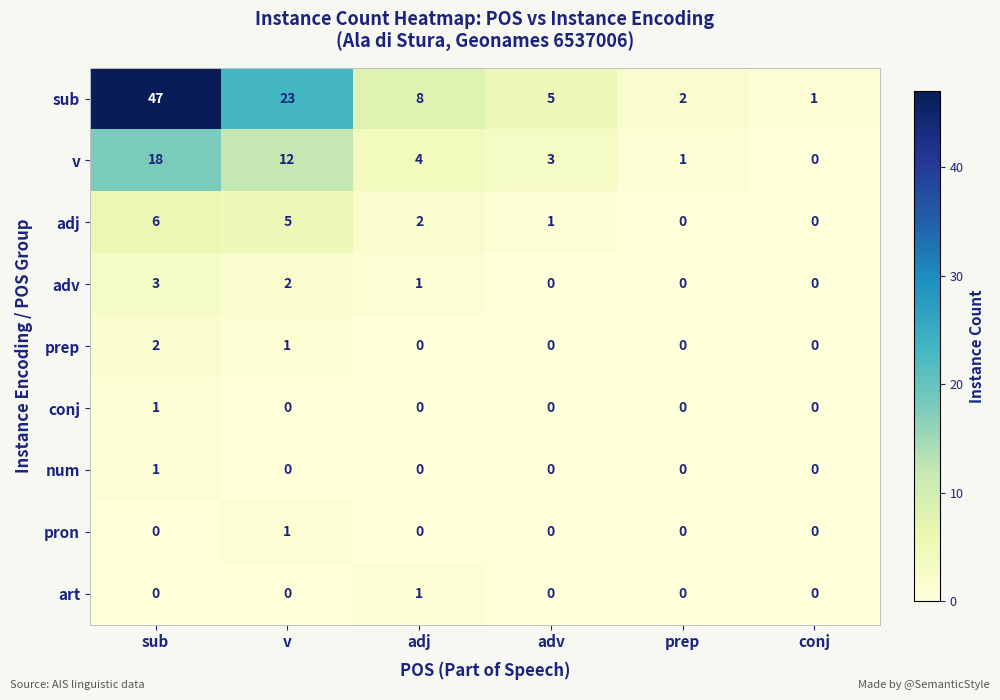

Which category has the highest value across all series?

sub